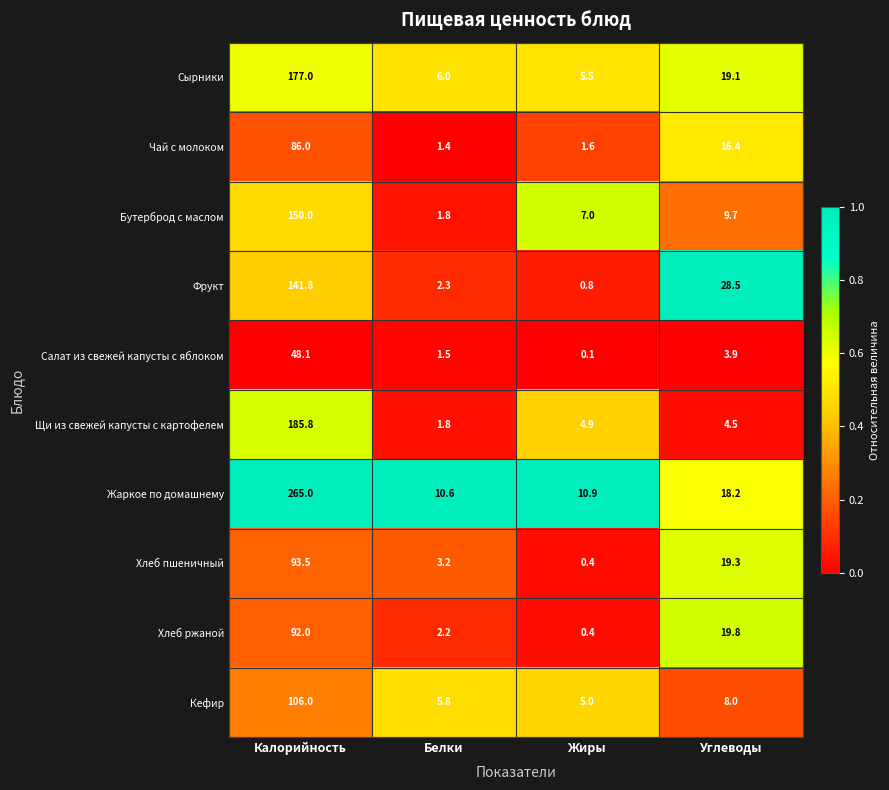

What is the difference between the maximum and second lowest values in the Щи из свежей капусты с картофелем series?

181.3